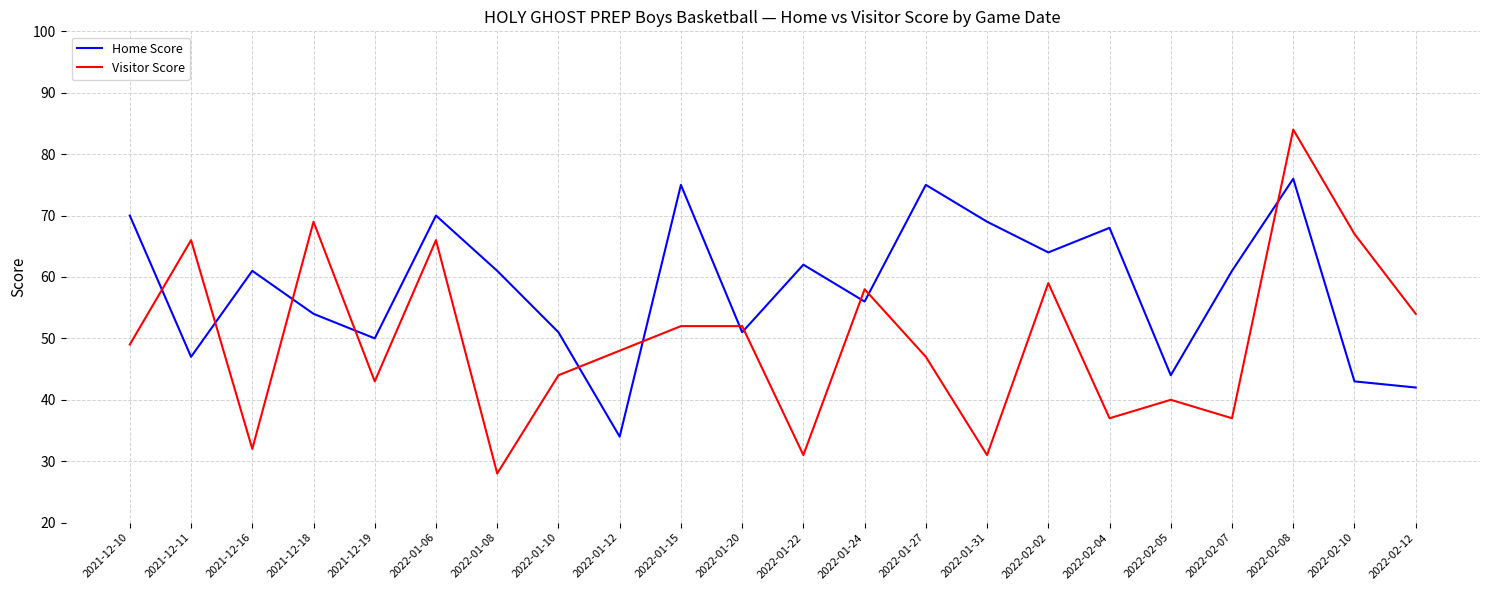

At which category is the sum across all series the highest?

2022-02-08